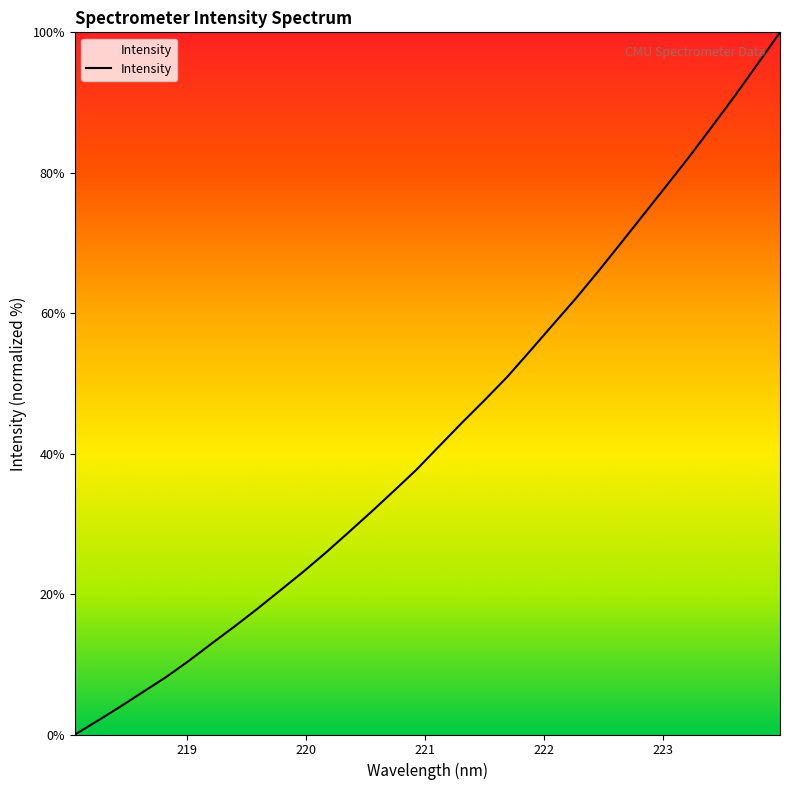

What is the maximum value shown in the chart?

100.0